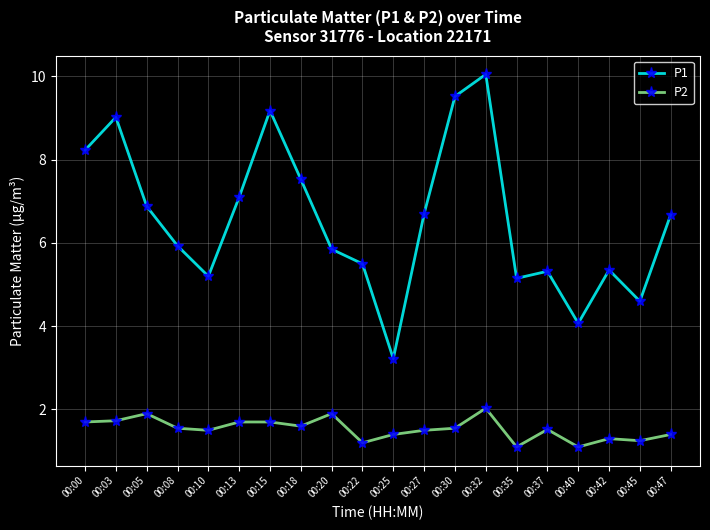

What is the minimum value shown in the chart?

1.1